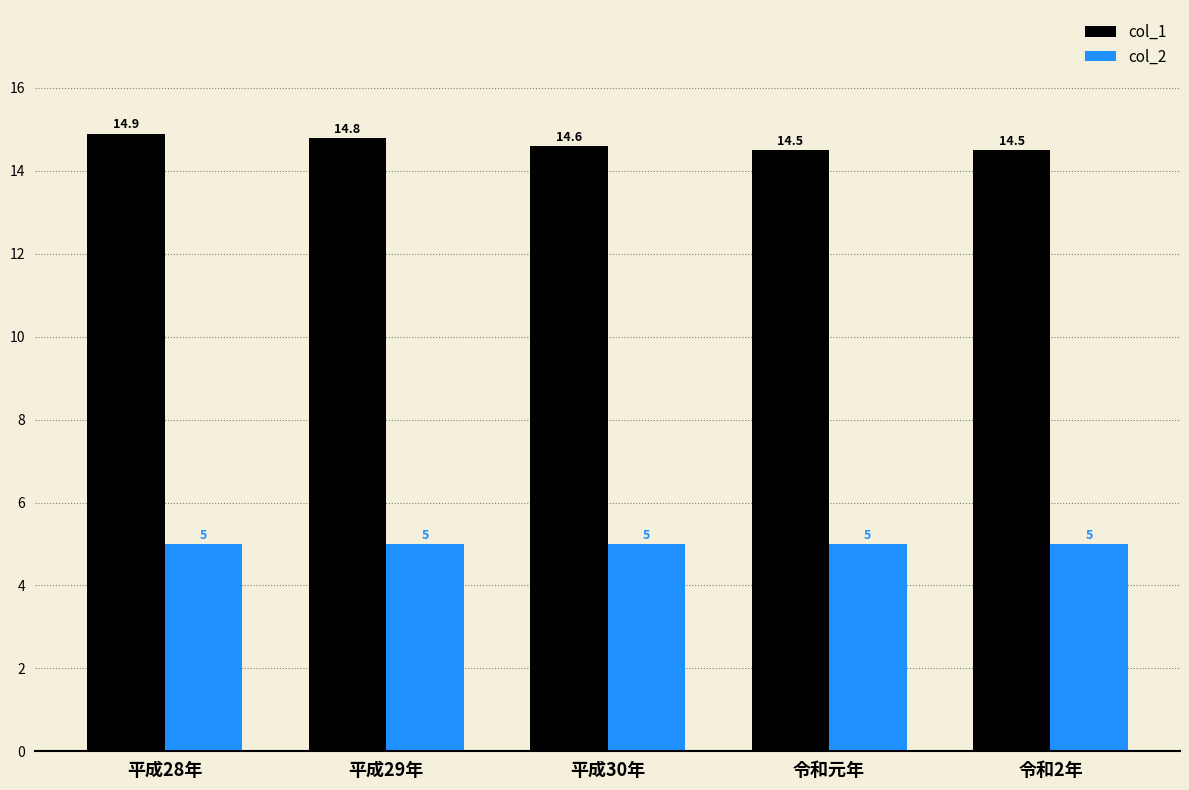

What position from the right is 平成29年?

4